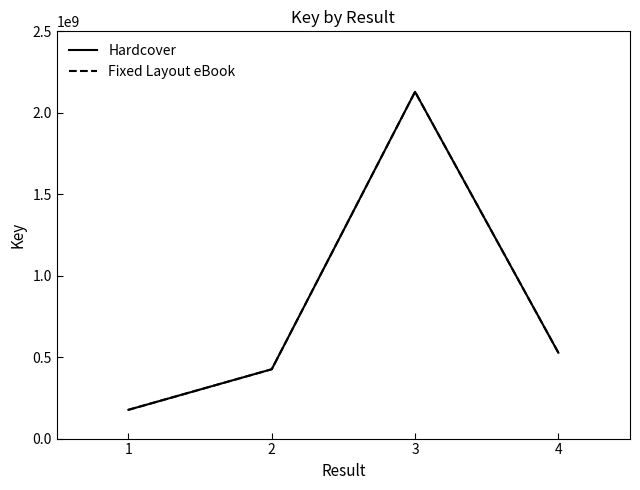

Is this an area chart (filled region under the line)?

No